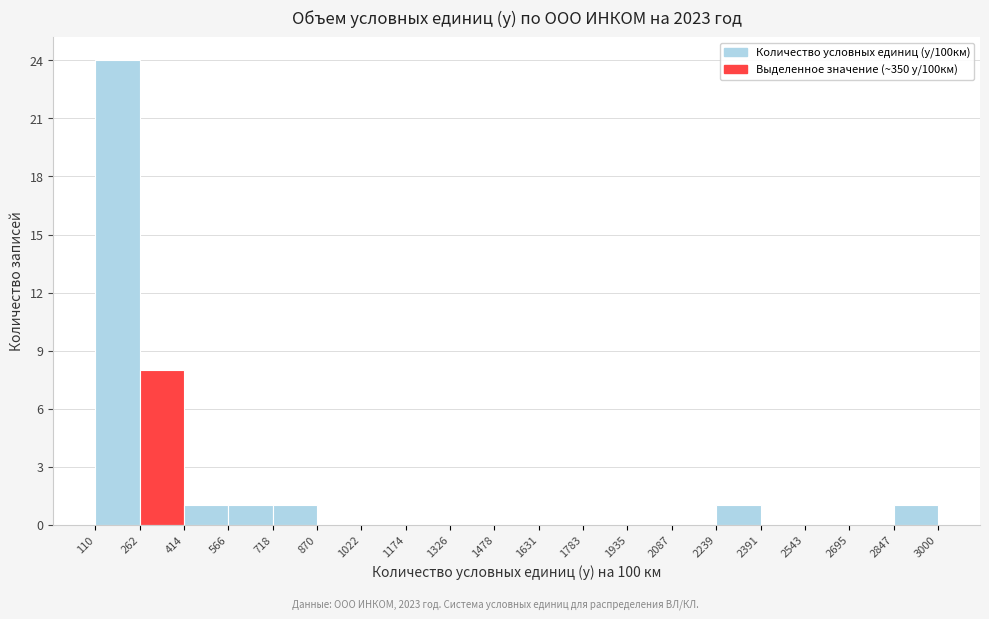

Which range on the x-axis has the tallest bar?

110 to 262